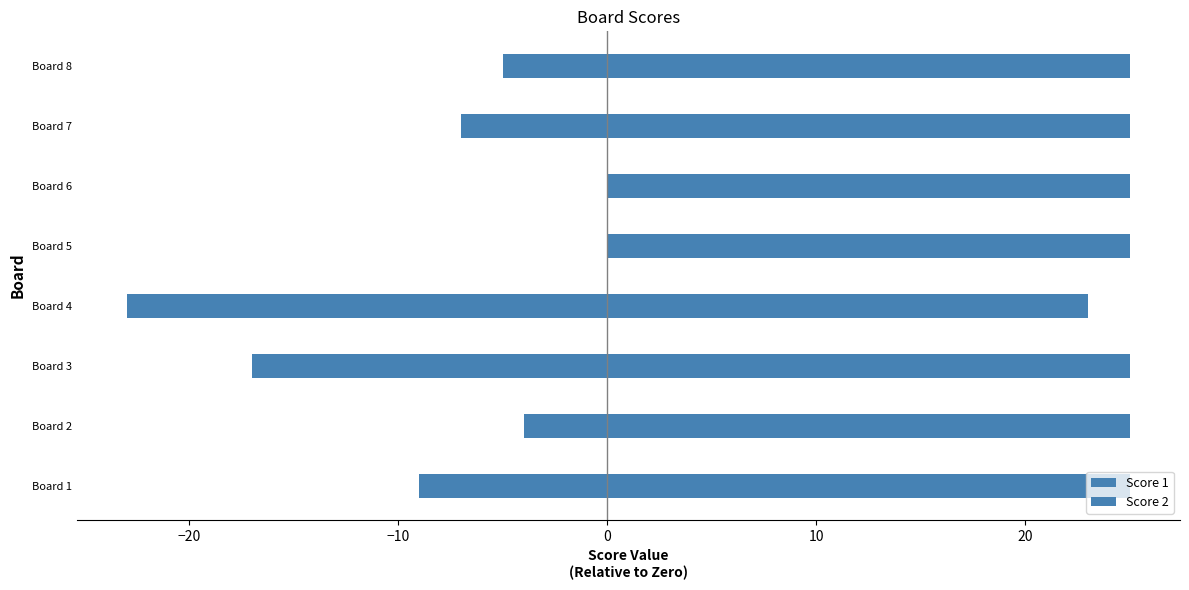

True or false: Score 2 has a value of -1 at −20.

False